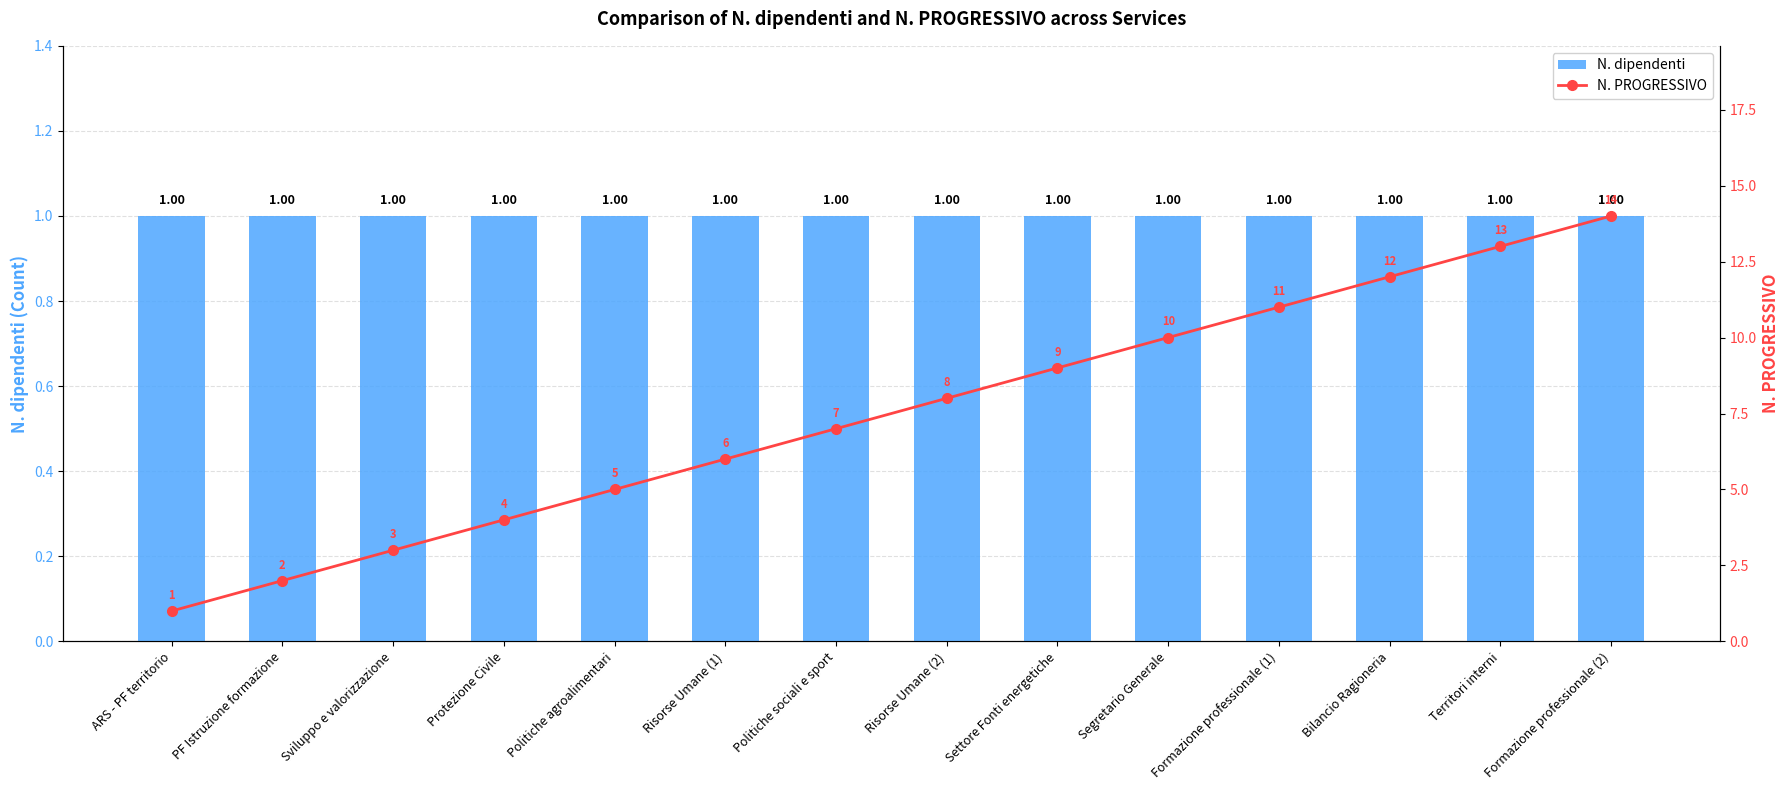

Are the bars horizontal?

No